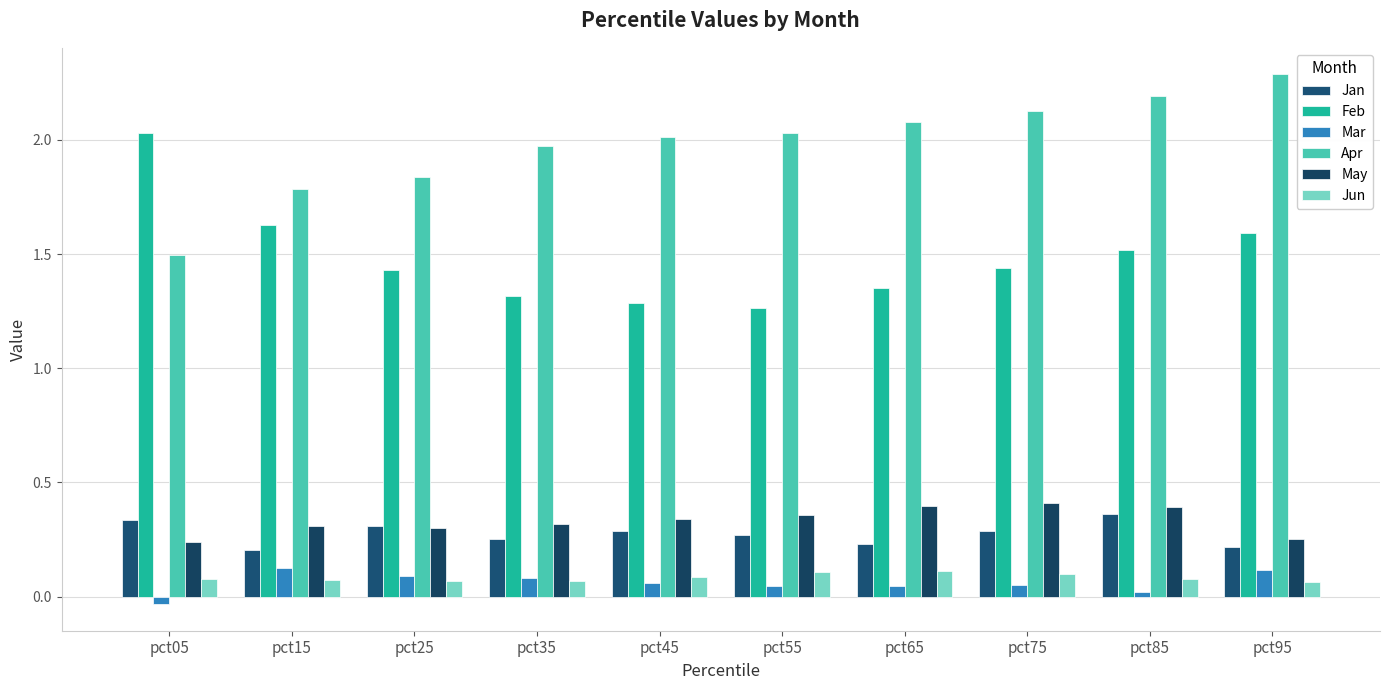

Which series has the largest range (max minus min)?

Apr